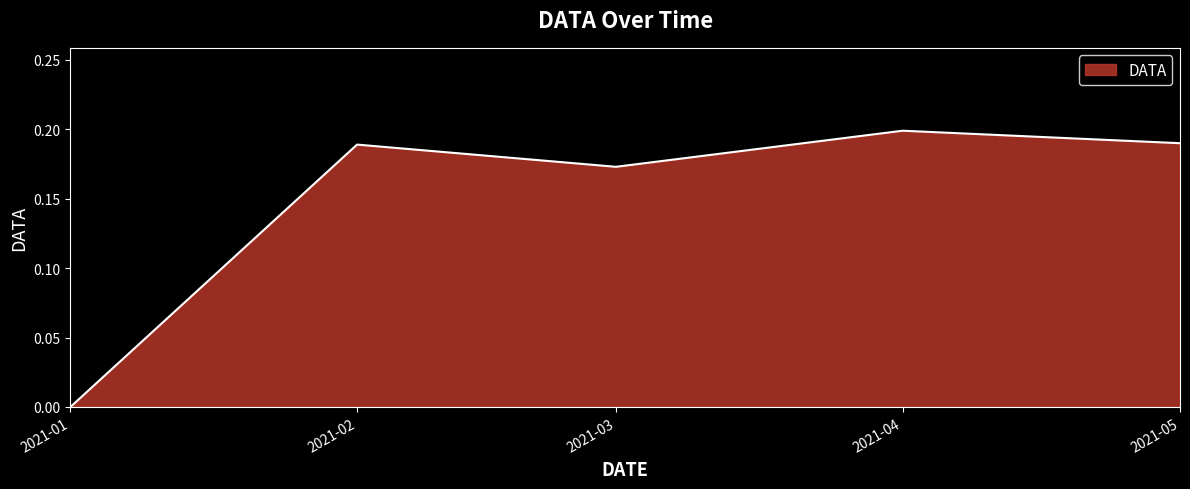

Between 2021-02 and 2021-04, which is larger?

2021-04